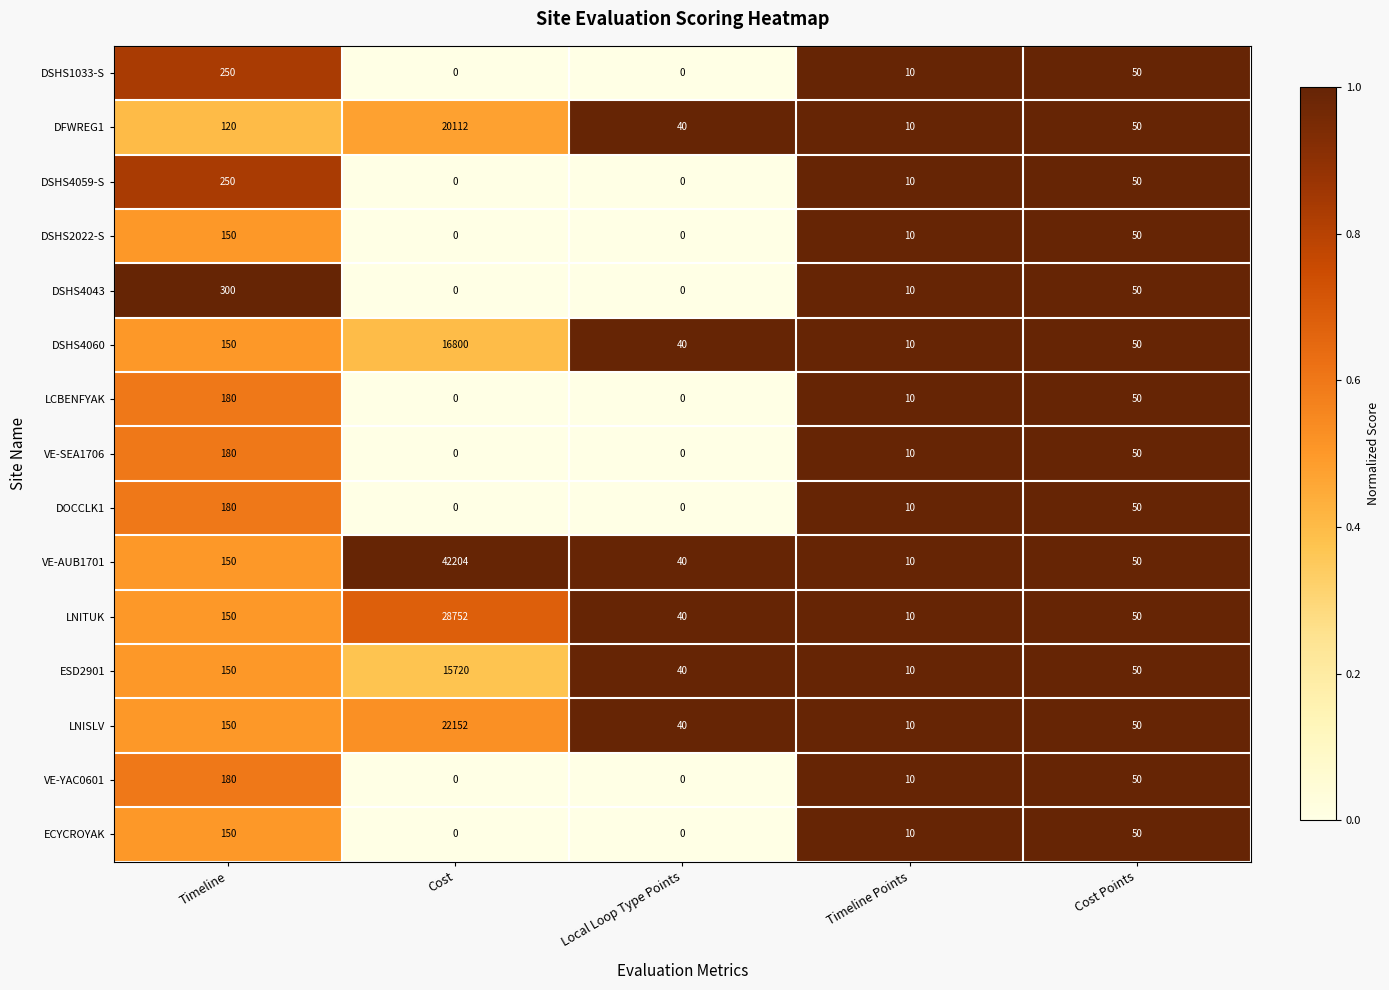

Where does the VE-YAC0601 series first go above 10?

Timeline